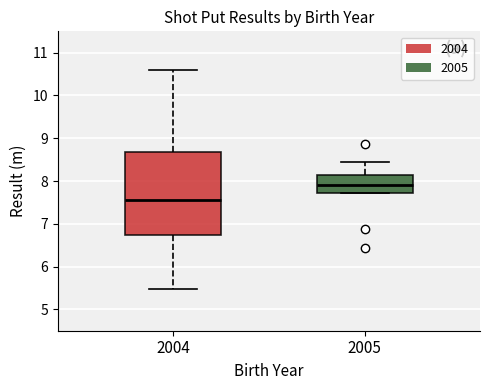

Comparing the boxes themselves (not the whiskers), which one is the tallest?

2004